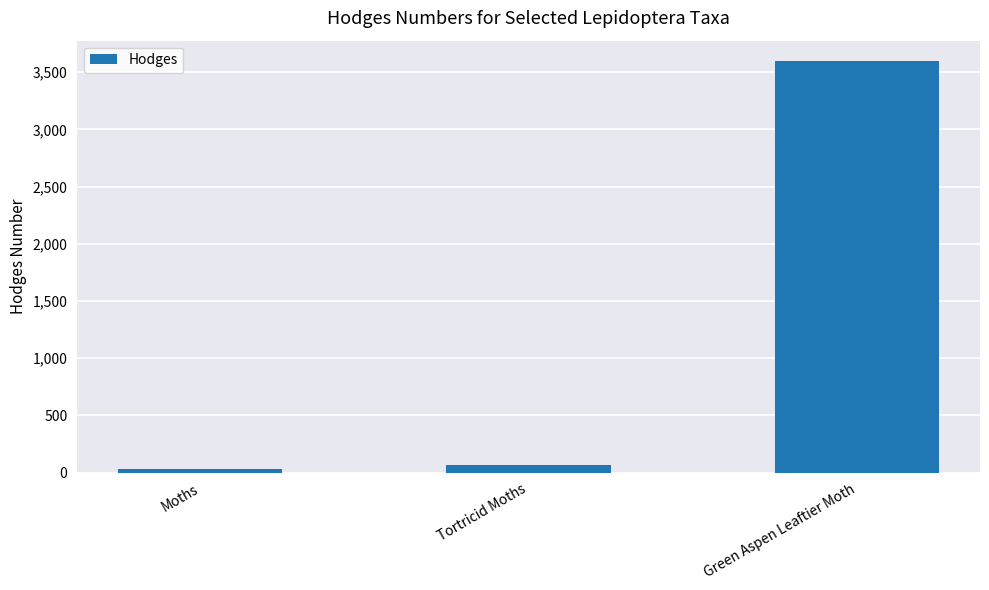

Are the bars grouped side by side (vs. stacked)?

No